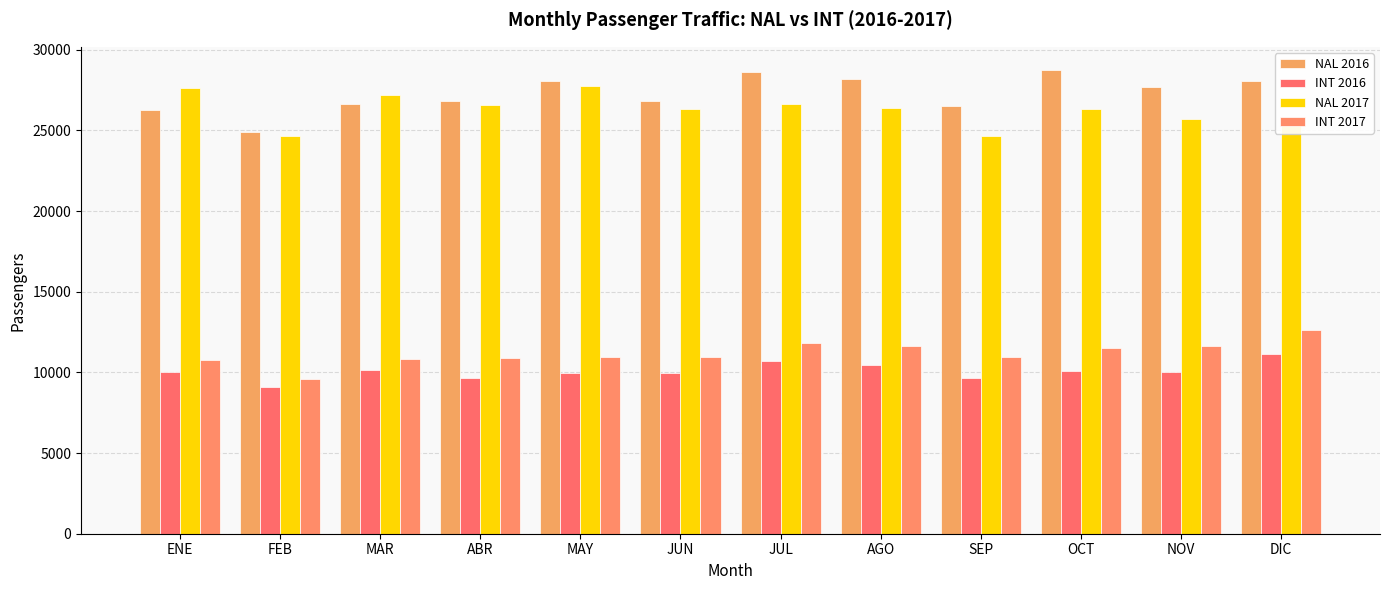

Which series has the largest total across all categories?

NAL 2016